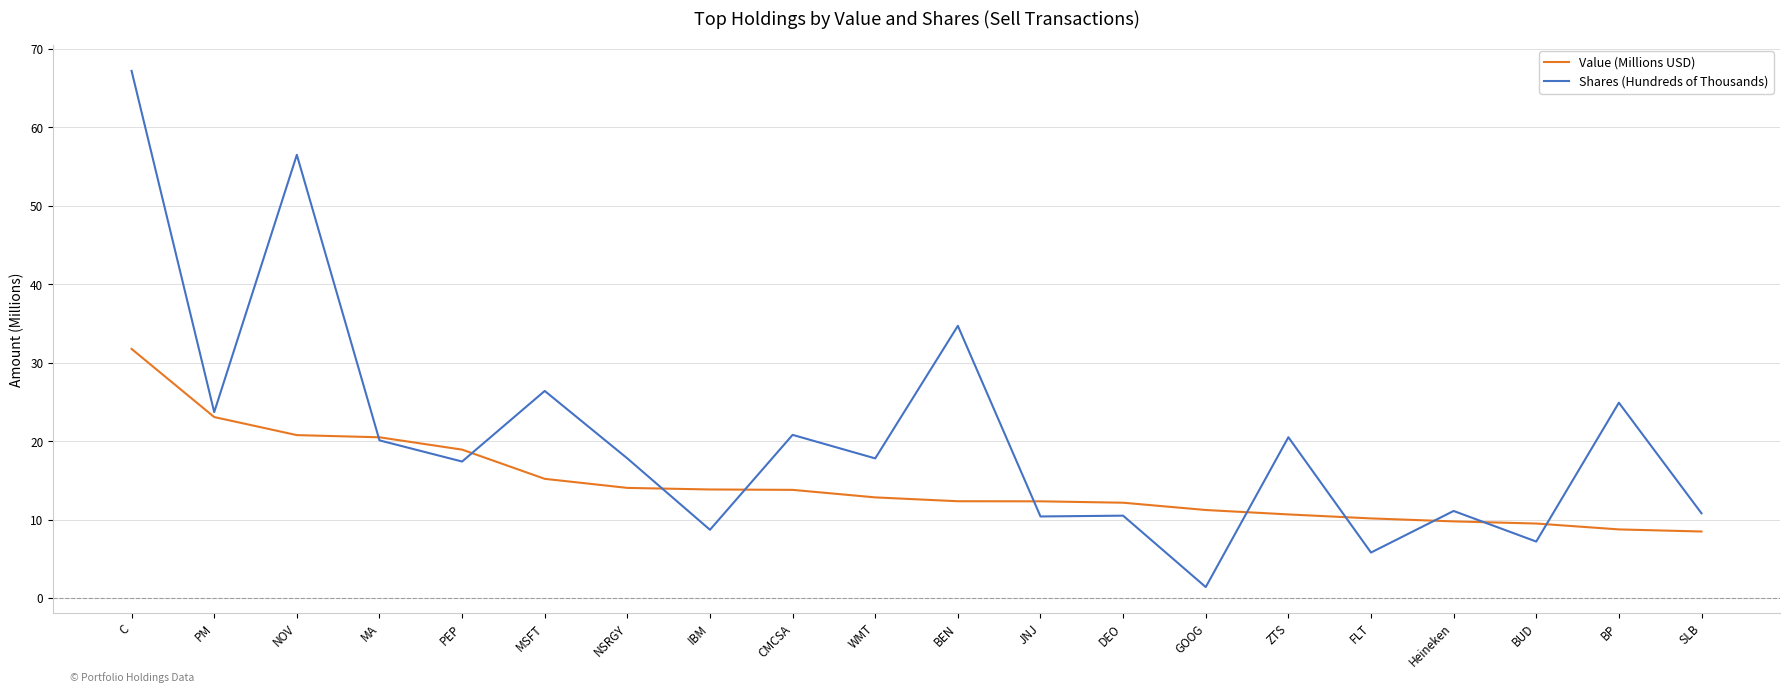

How many times do Shares (Hundreds of Thousands) and Value (Millions USD) cross each other?

10